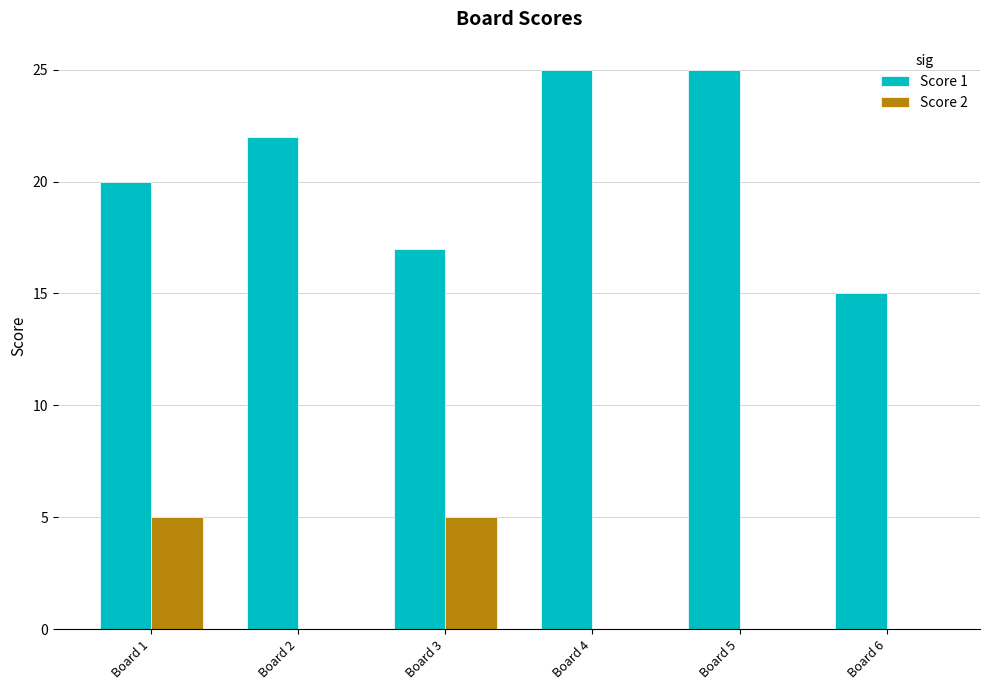

How many groups of bars are there?

6